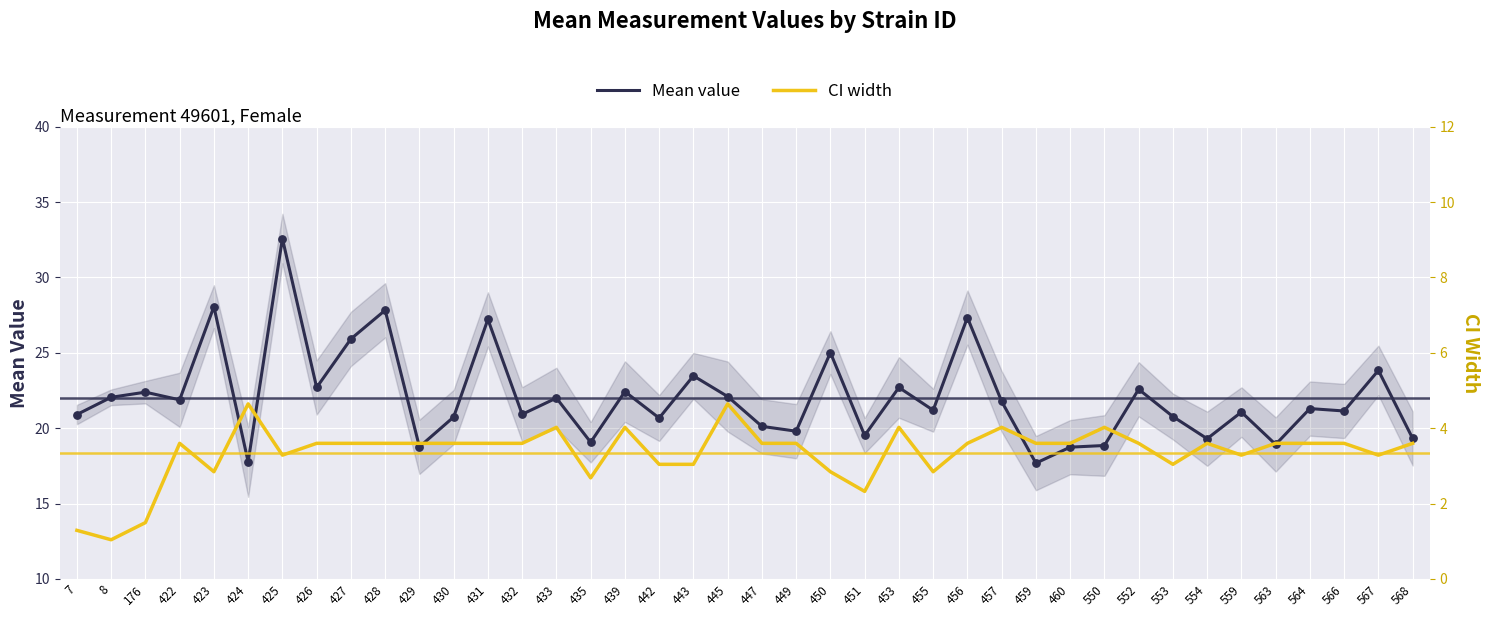

Which series has the largest total across all categories?

Mean value